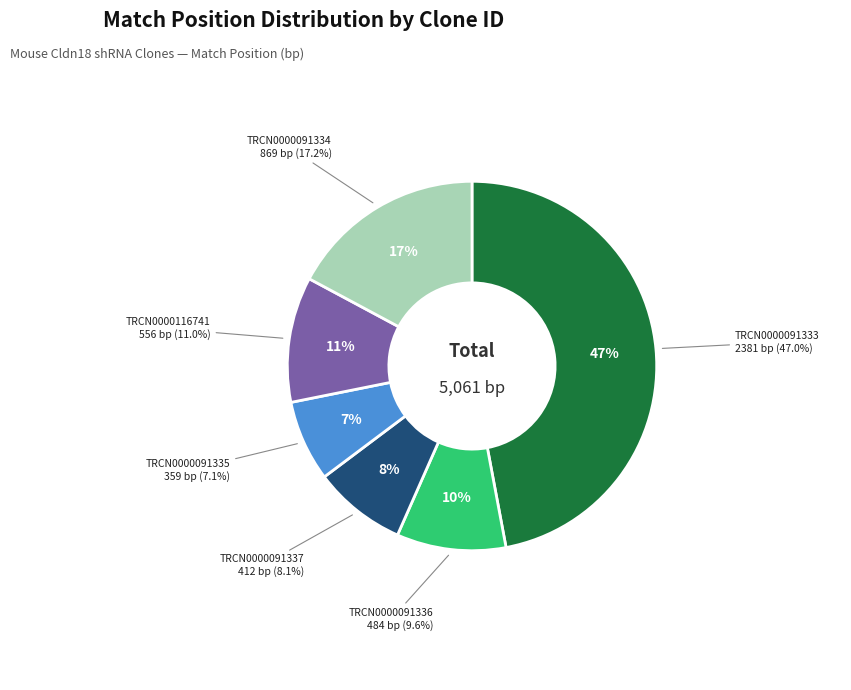

Between TRCN0000091335 and TRCN0000091333, which is larger?

TRCN0000091333